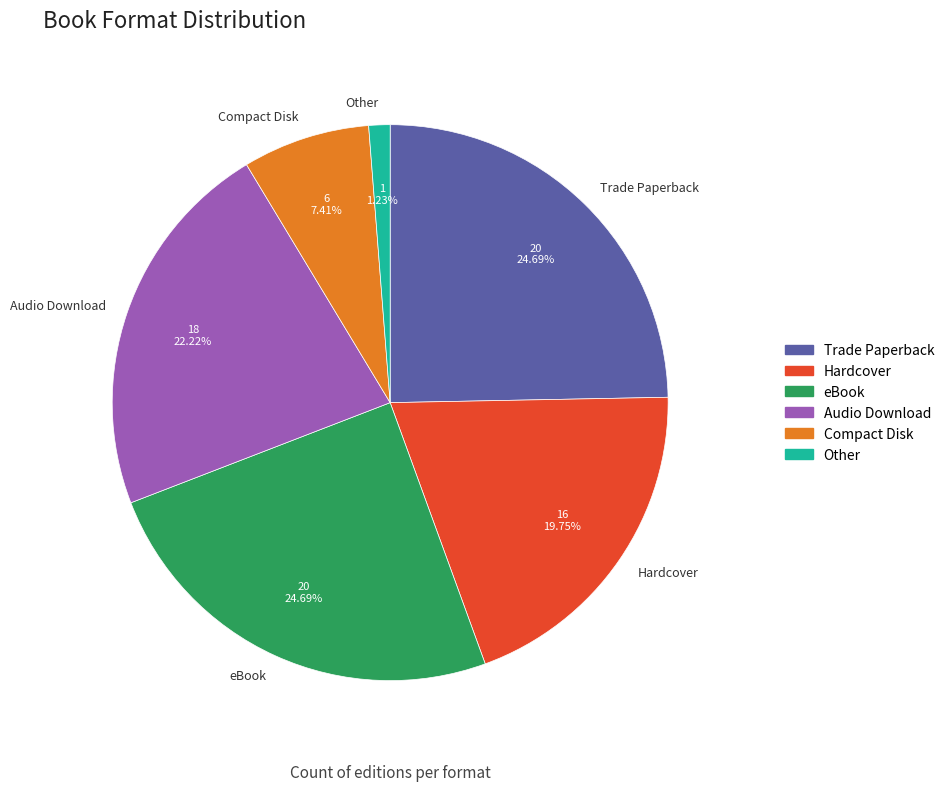

What is the smallest slice in the pie chart?

Other